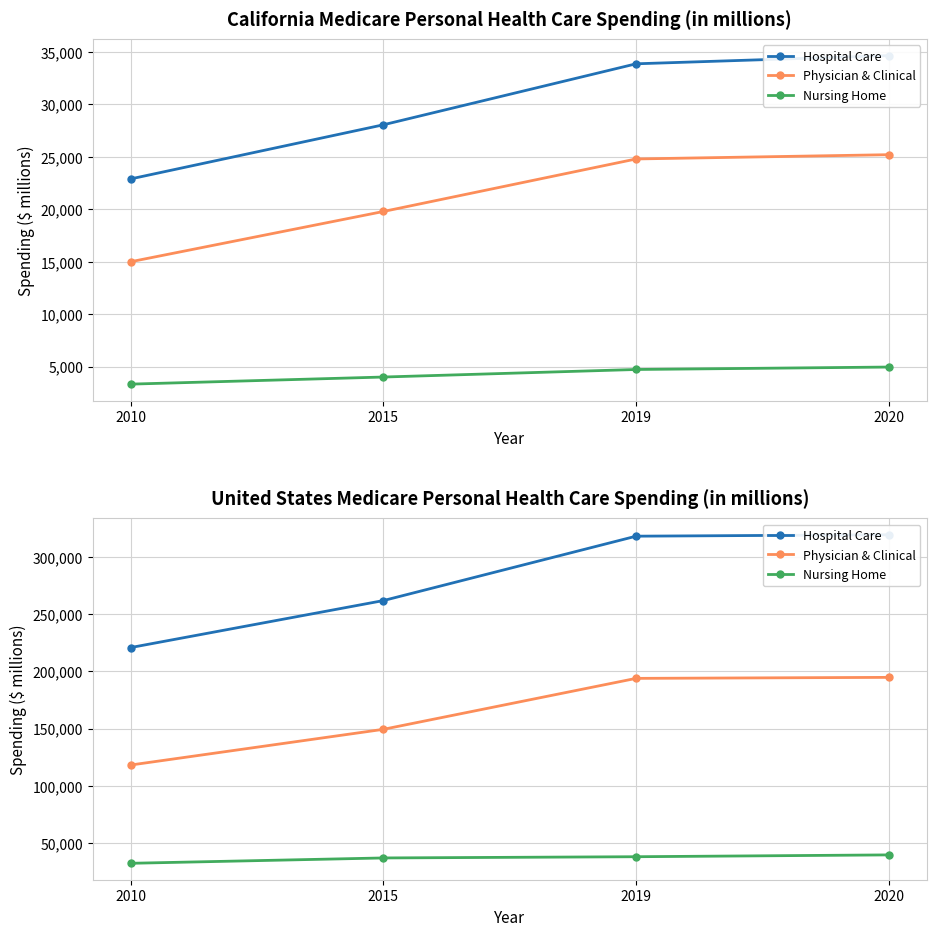

True or false: Hospital Care and Physician & Clinical intersect in this chart.

False